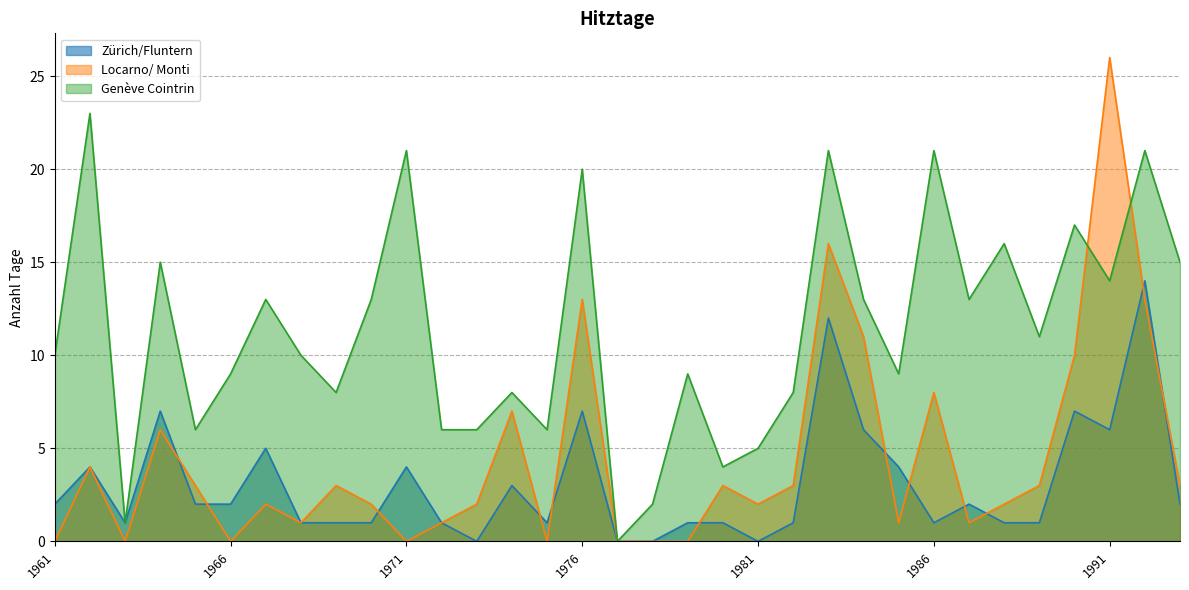

Between 1972 and 1991, which series saw the biggest shift?

Locarno/ Monti